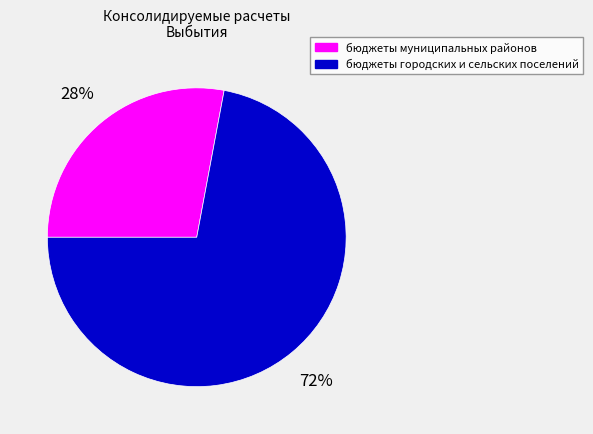

What is the largest slice in the pie chart?

бюджеты городских и сельских поселений